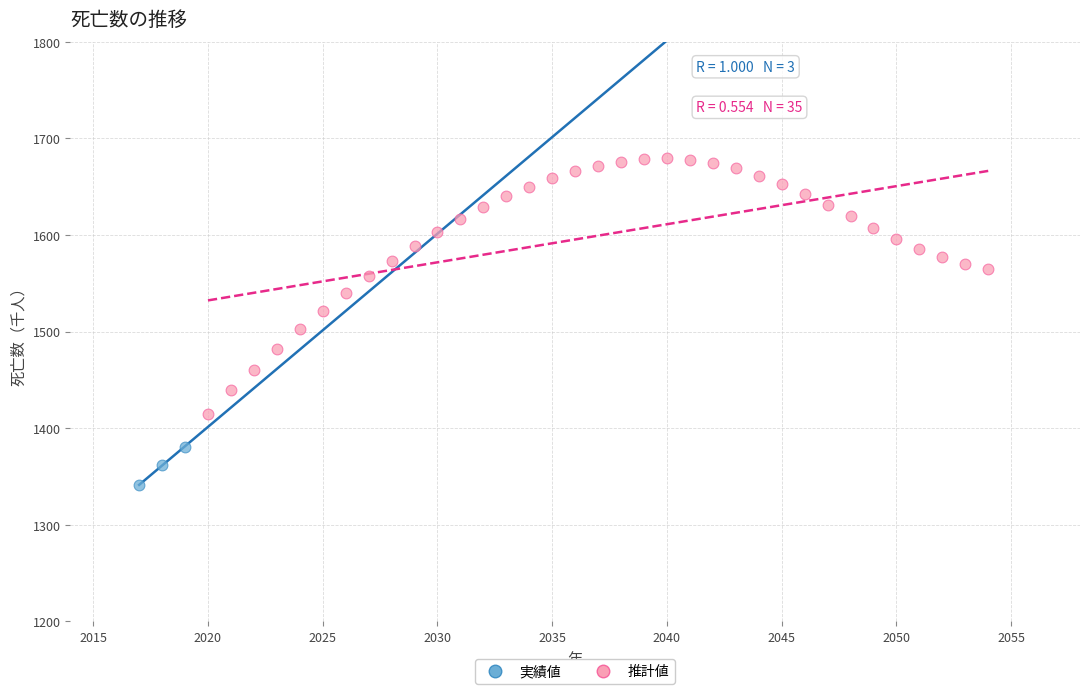

Which series contains the highest Y value?

推計値